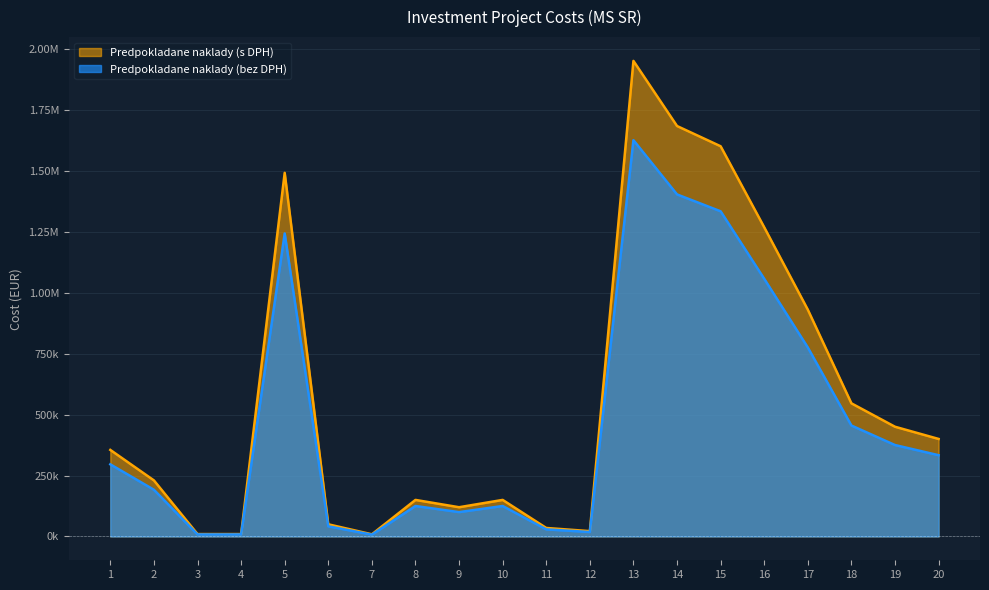

List the labels in order of Predpokladane naklady (bez DPH) value, smallest first.

7, 3, 4, 12, 11, 6, 9, 8, 10, 2, 1, 20, 19, 18, 17, 16, 5, 15, 14, 13